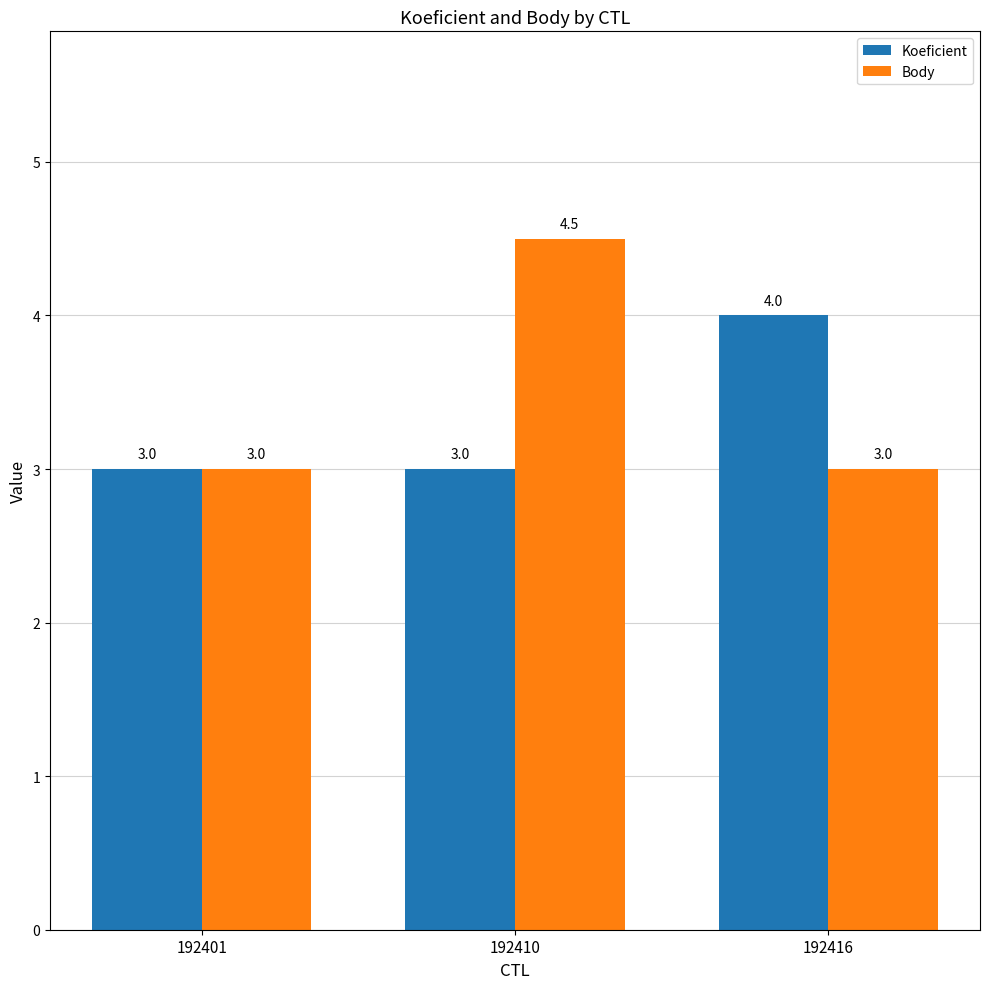

What is the difference between the Body values at 192410 and 192416?

1.5